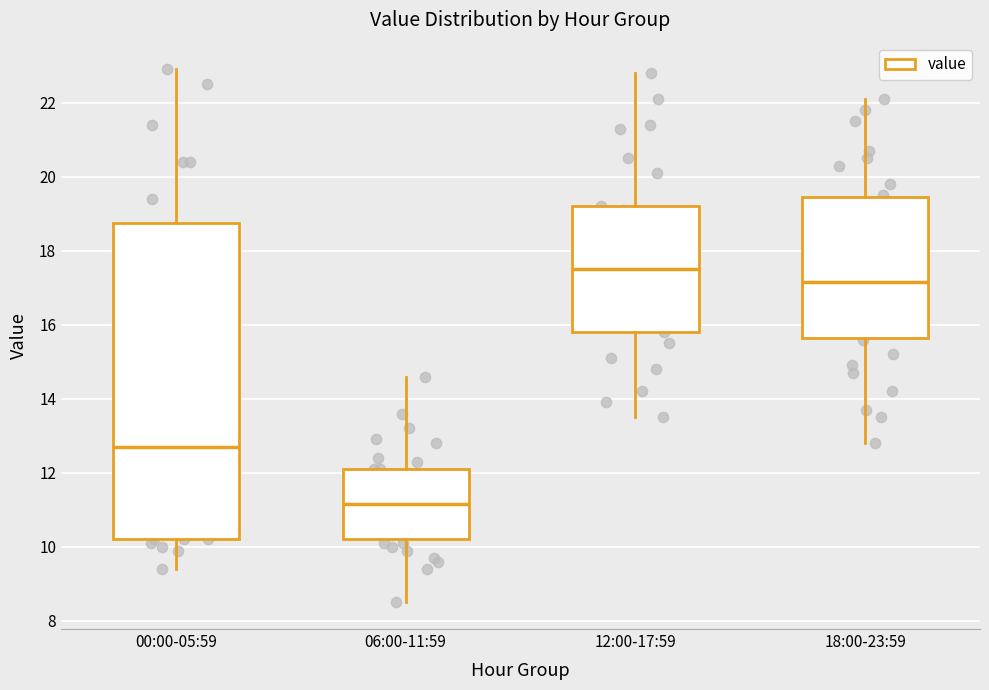

Reading left to right, read every box against the y-axis: the position of its median line, the range the box covers, and the ends of its whiskers. The values are not printed on the chart, so give them approximately, as read against the axis.

00:00-05:59: median 12.8, box 10.2 to 18.8, whiskers 9.4 to 23.0
06:00-11:59: median 11.2, box 10.2 to 12.2, whiskers 8.6 to 14.6
12:00-17:59: median 17.6, box 15.8 to 19.2, whiskers 13.6 to 22.8
18:00-23:59: median 17.2, box 15.6 to 19.4, whiskers 12.8 to 22.2